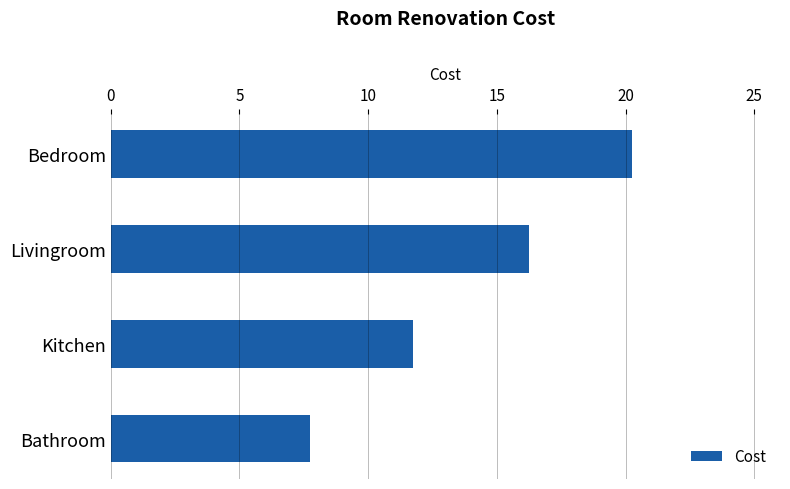

List the labels in order of value, largest first.

Bedroom, Livingroom, Kitchen, Bathroom